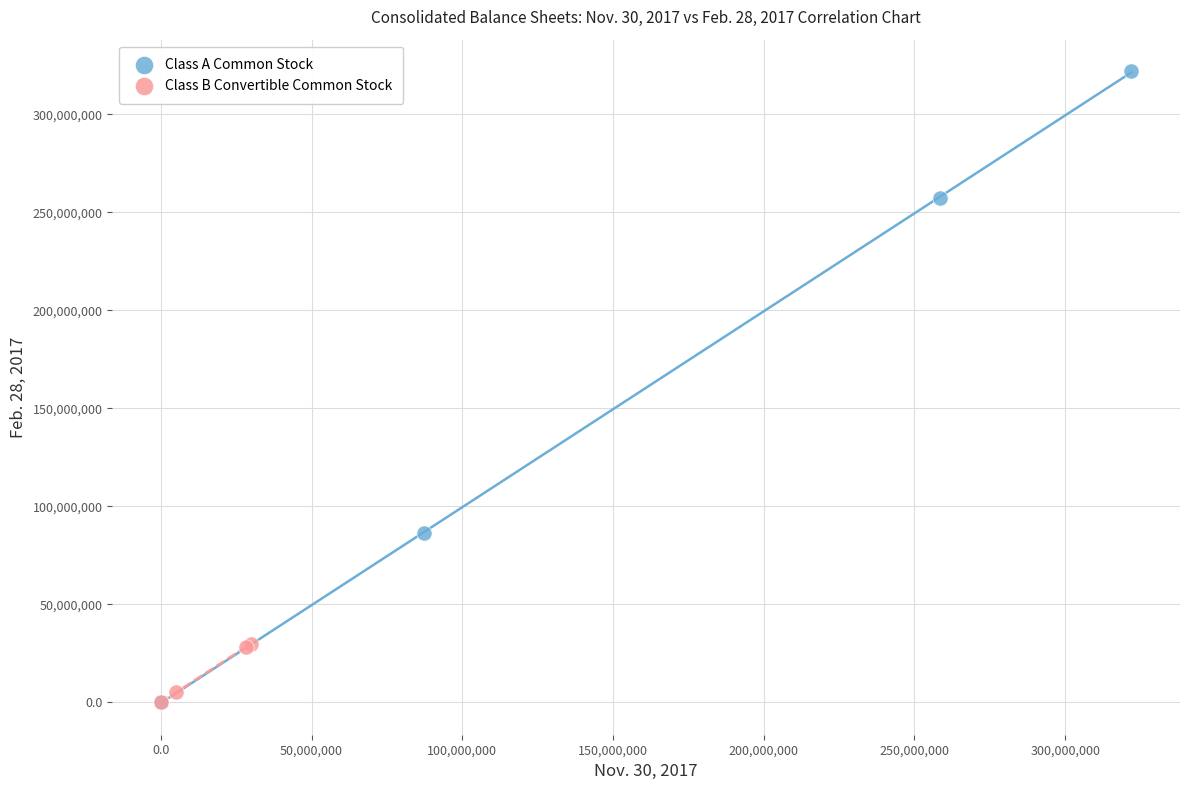

Which series has the largest Y range (max minus min)?

Class A Common Stock